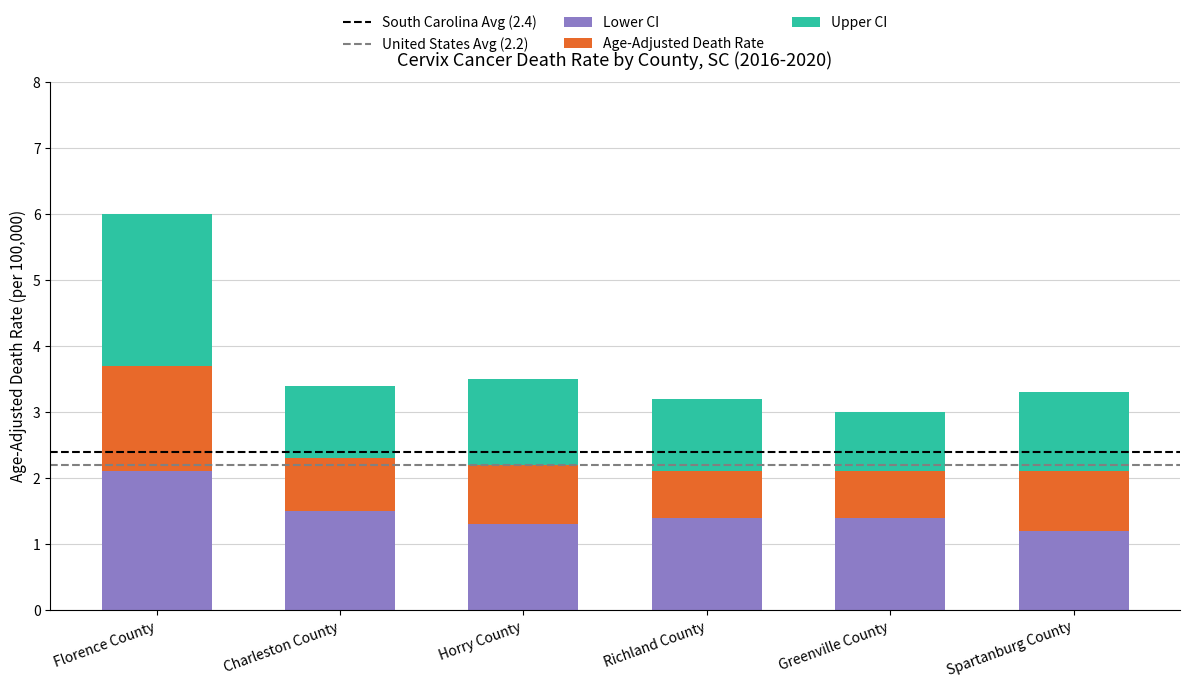

What is the average value of the Lower CI series?

1.5